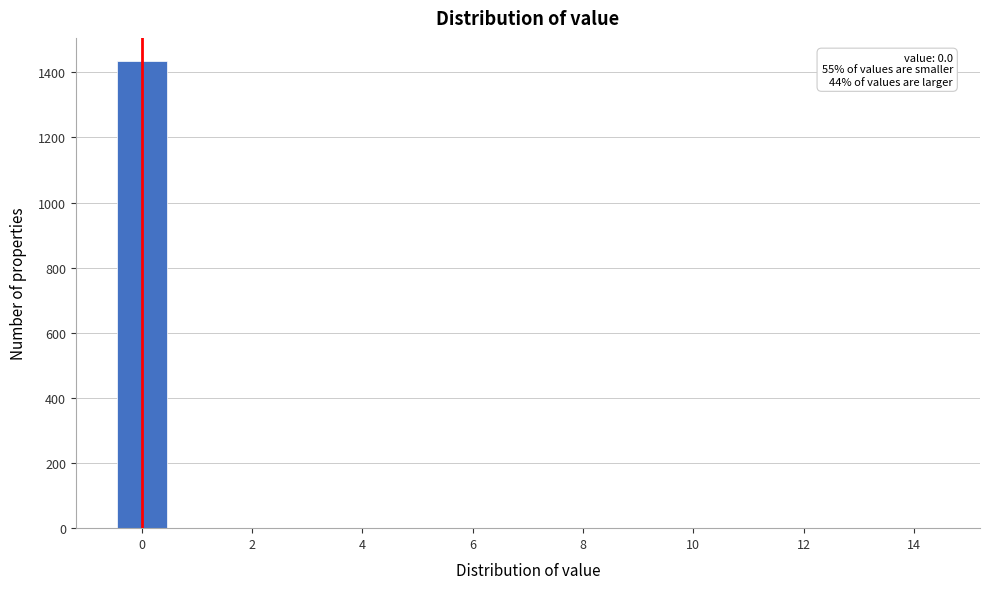

Over which range of the x-axis is the bar tallest?

-0.5 to 0.5